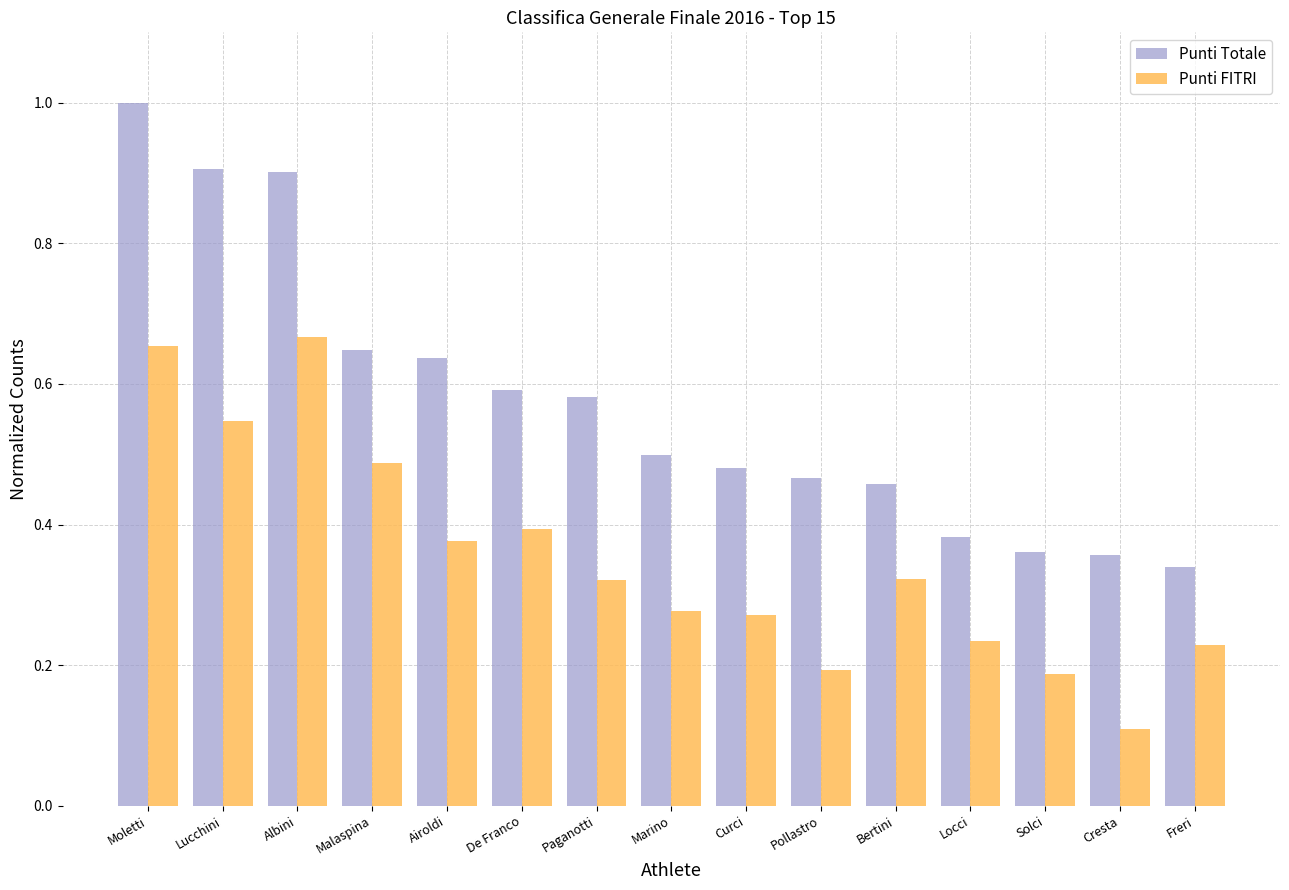

Which series changed the most between De Franco and Paganotti?

Punti FITRI